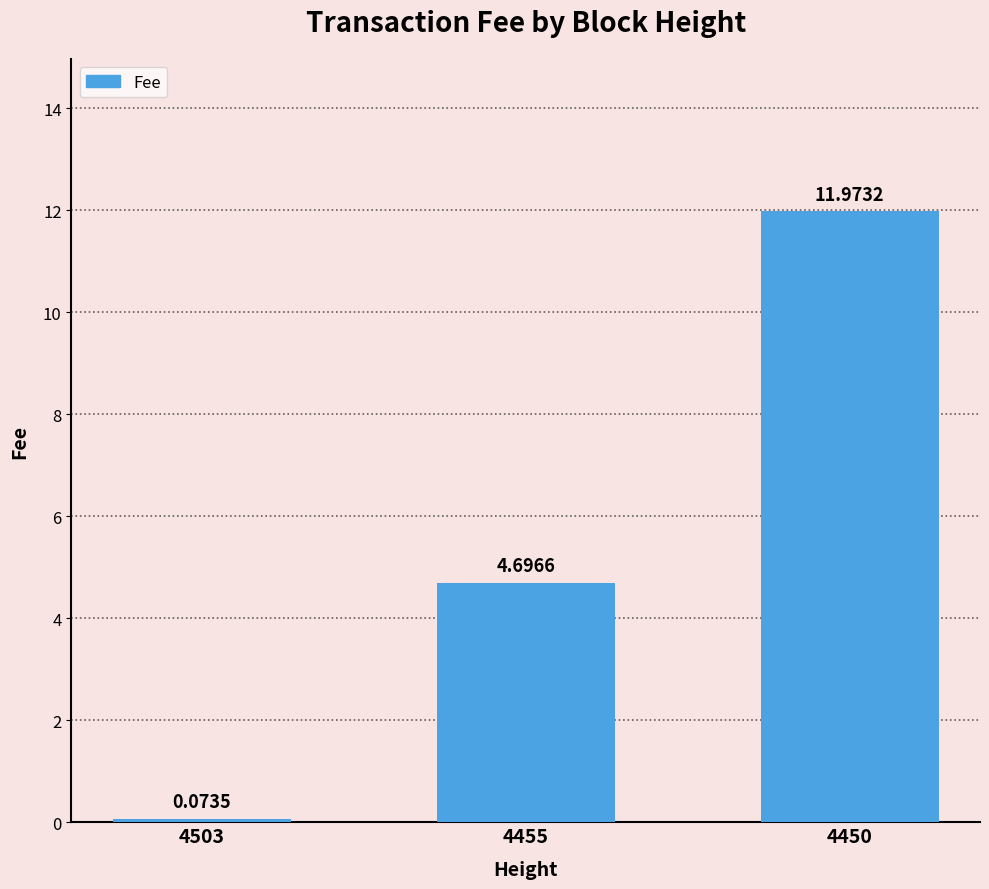

What is the difference between the second highest and minimum values?

4.6